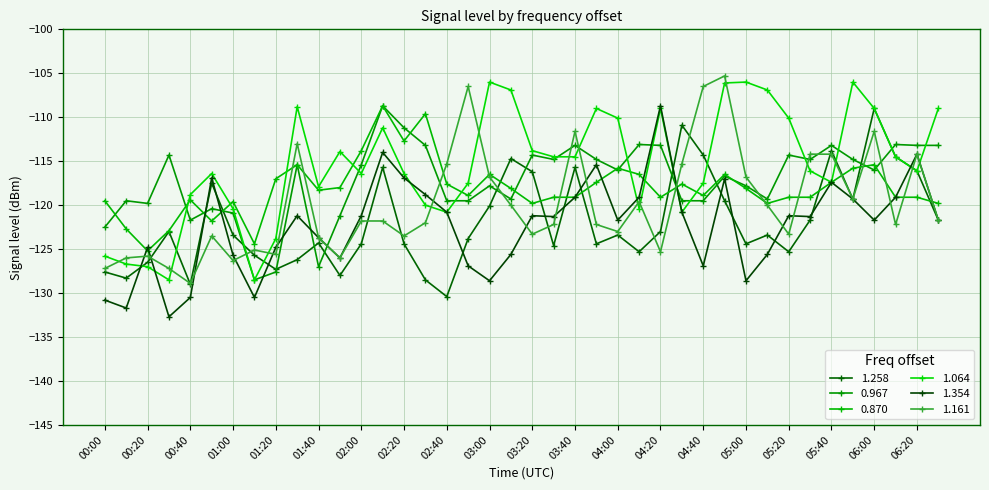

True or false: 1.064 and 1.258 cross at least once.

True